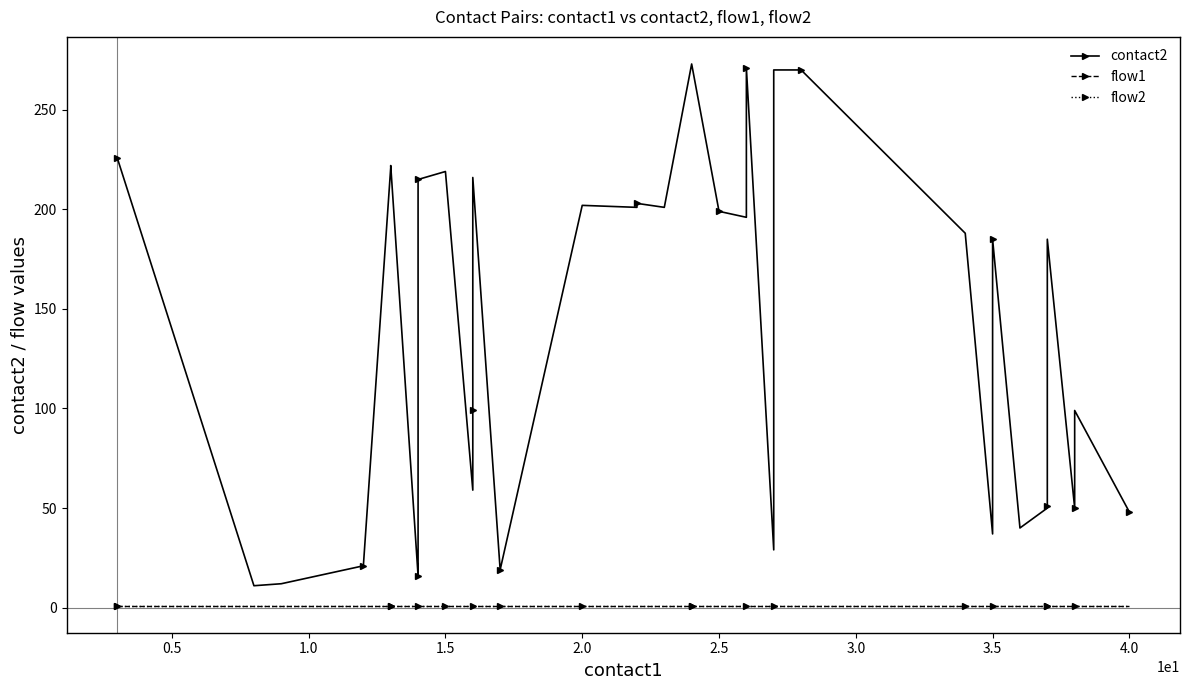

Which series has the largest total across all categories?

contact2